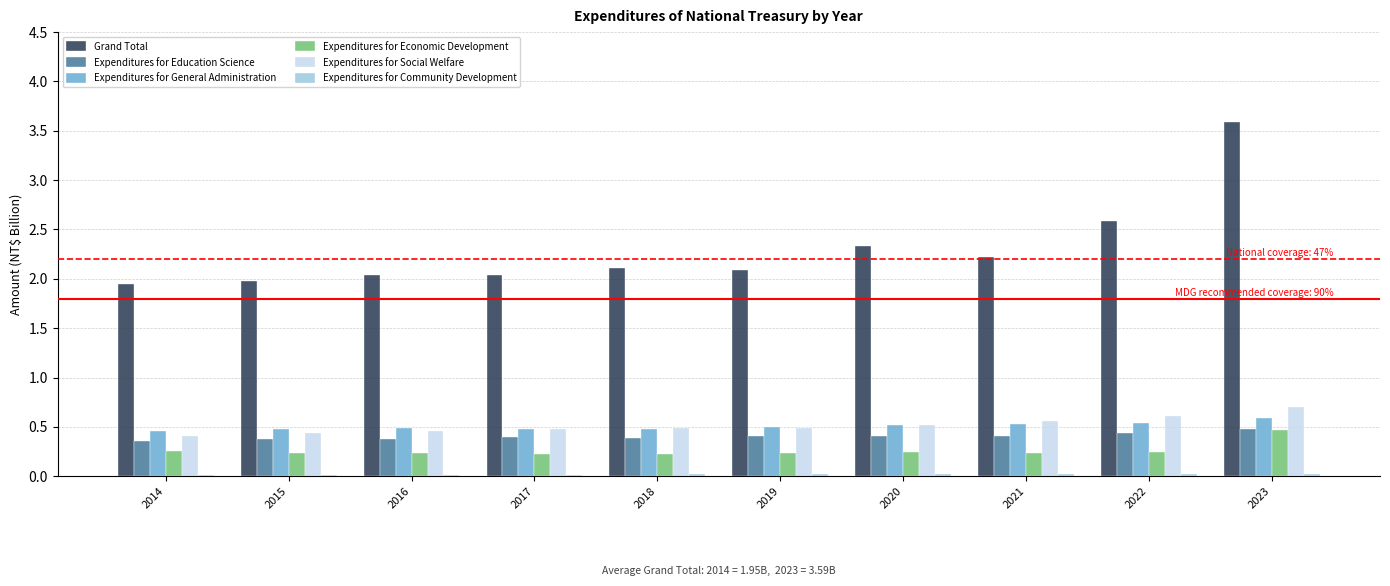

Read the Expenditures for General Administration value at 2020.

0.5